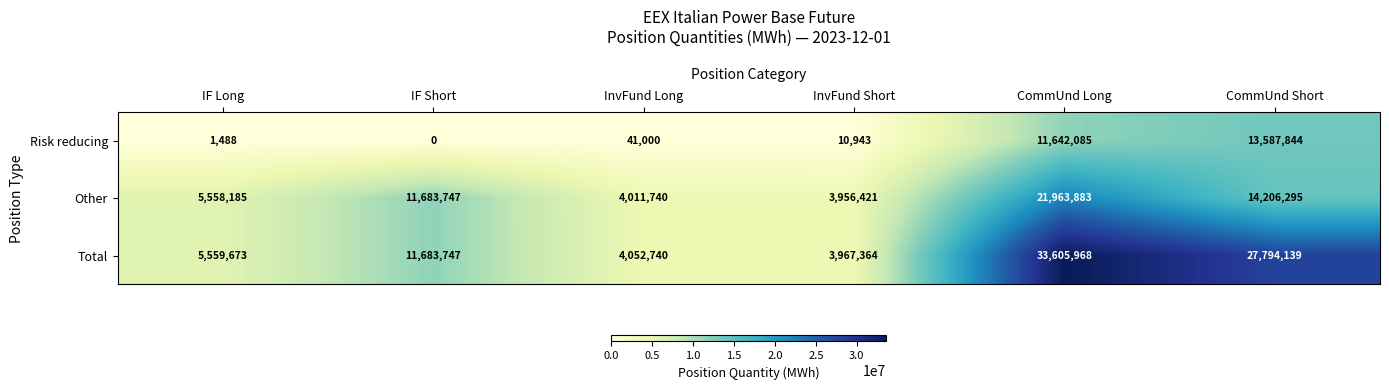

How many series are shown in this chart?

3